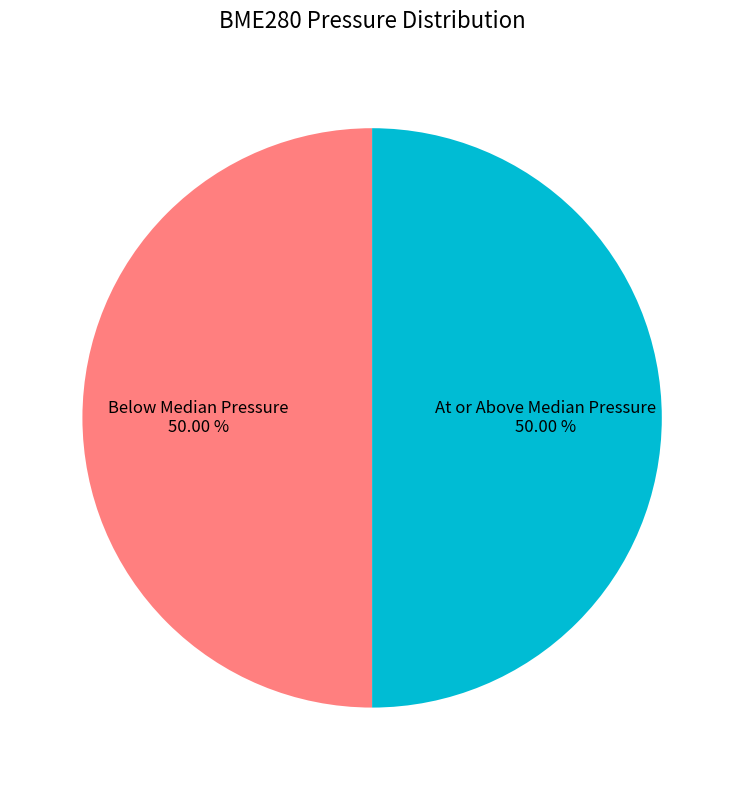

Is the sum of Below Median Pressure and At or Above Median Pressure greater than half?

Yes